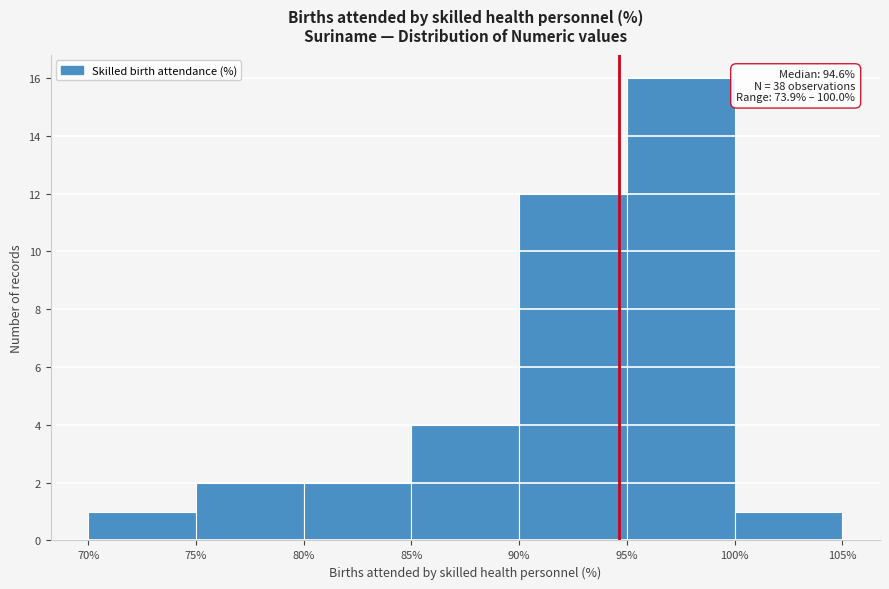

Which range on the x-axis has the tallest bar?

95% to 100%